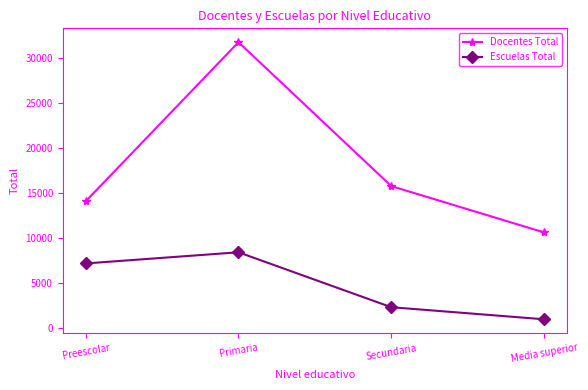

Reading right to left, extract all data points from this chart.

Docentes Total: Media superior=10622	Secundaria=15758	Primaria=31714	Preescolar=14070
Escuelas Total: Media superior=992	Secundaria=2330	Primaria=8420	Preescolar=7183